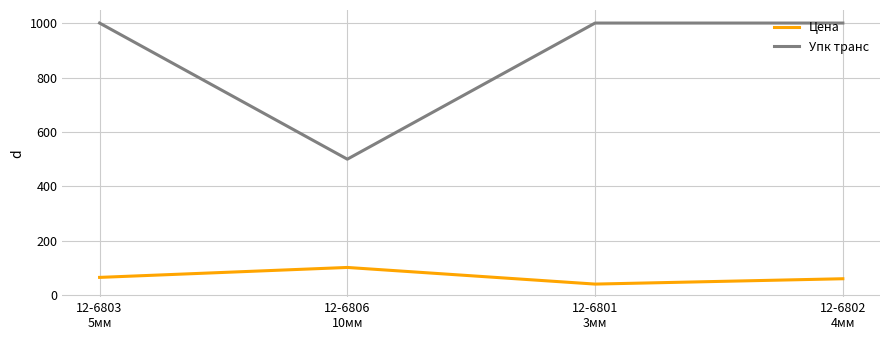

At which label does Цена reach its peak?

12-6806
10мм